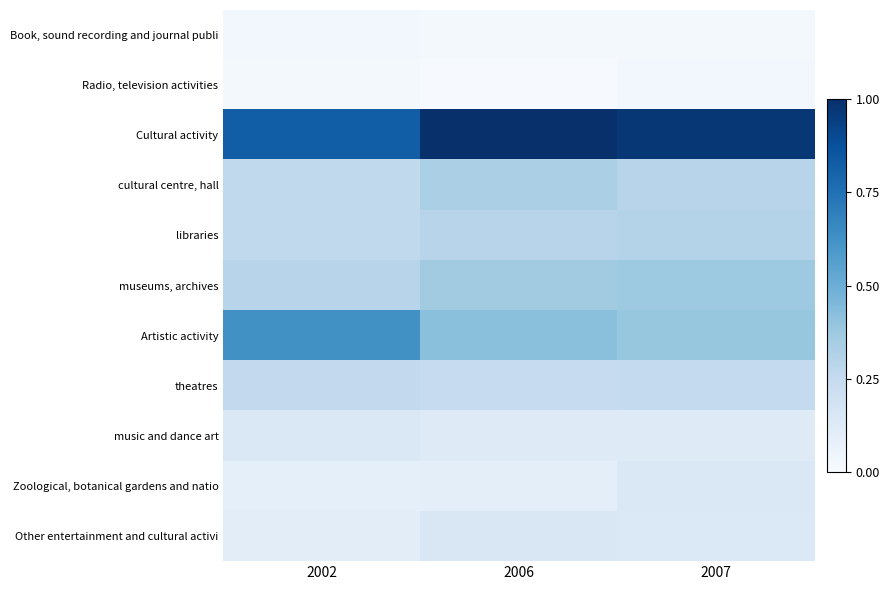

Reading left to right, what are all the values shown in this chart?

Book, sound recording and journal publi: 2002=0.0	2006=0.0	2007=0.0
Radio, television activities: 2002=0.0	2006=0.0	2007=0.0
Cultural activity: 2002=0.8	2006=1.0	2007=1.0
cultural centre, hall: 2002=0.3	2006=0.3	2007=0.3
libraries: 2002=0.3	2006=0.3	2007=0.3
museums, archives: 2002=0.3	2006=0.4	2007=0.4
Artistic activity: 2002=0.6	2006=0.4	2007=0.4
theatres: 2002=0.3	2006=0.2	2007=0.3
music and dance art: 2002=0.1	2006=0.1	2007=0.1
Zoological, botanical gardens and natio: 2002=0.1	2006=0.1	2007=0.1
Other entertainment and cultural activi: 2002=0.1	2006=0.2	2007=0.1